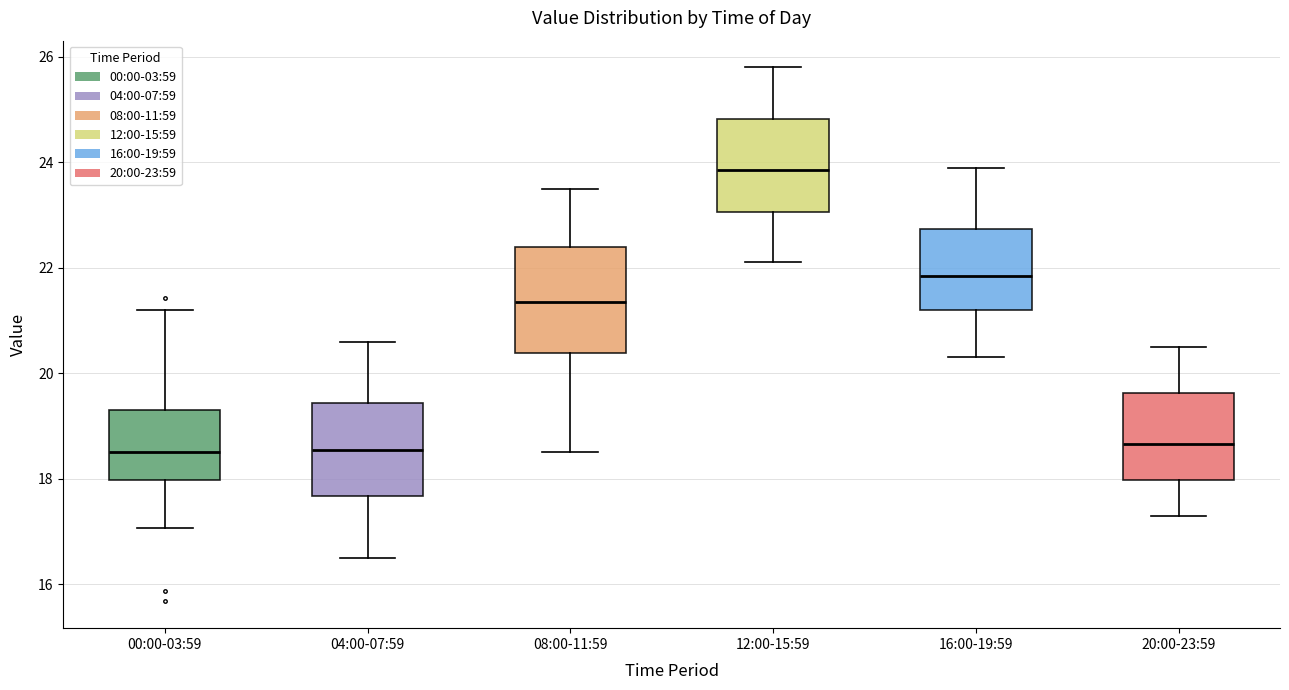

Comparing the boxes themselves (not the whiskers), which one is the tallest?

08:00-11:59